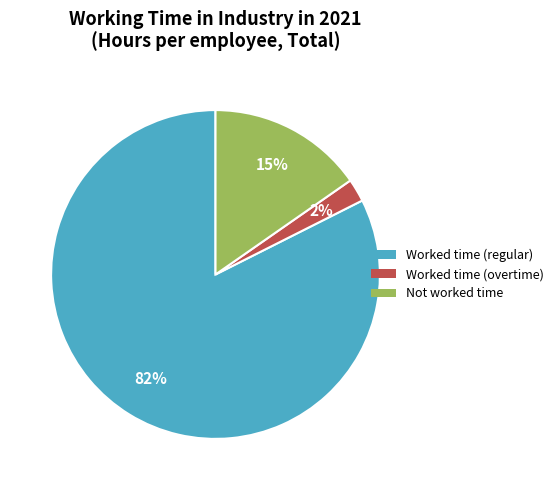

How many slices are in this pie chart?

3